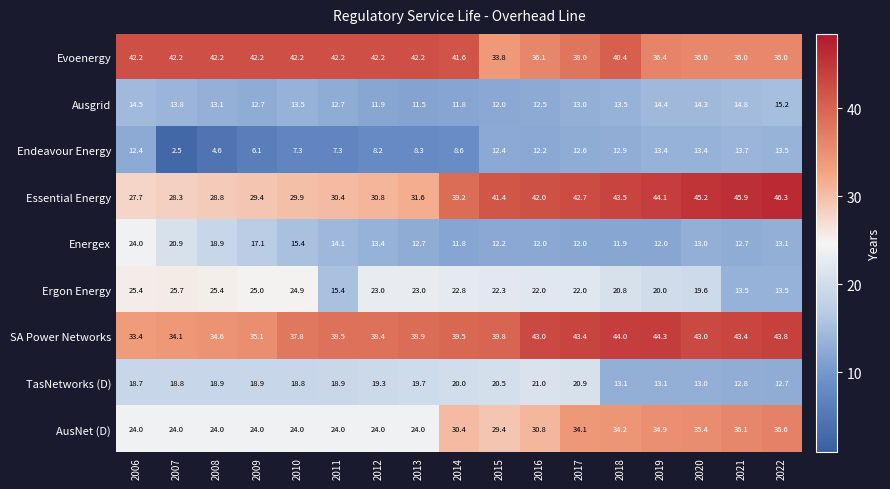

Which series has the widest spread of values?

Essential Energy